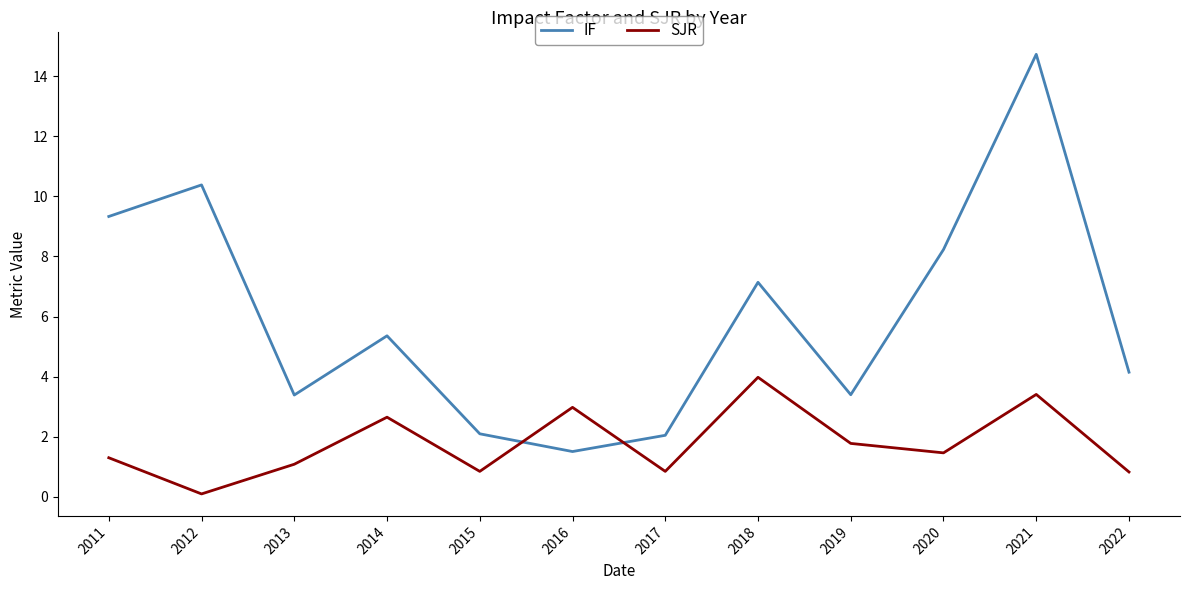

Rank the series at 2022 from lowest to highest value.

SJR, IF